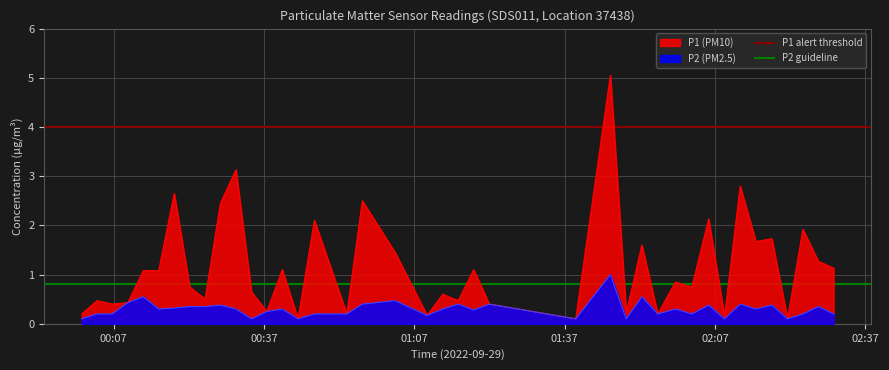

What is the maximum value for P2 (PM2.5)?

1.0